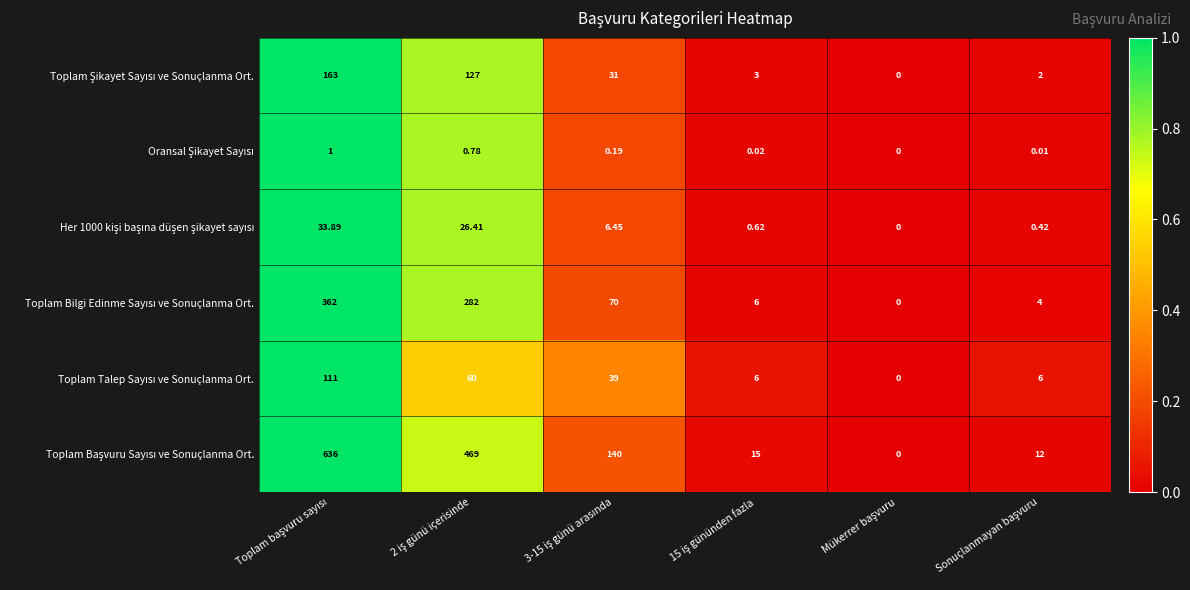

How many data points does each series have?

6